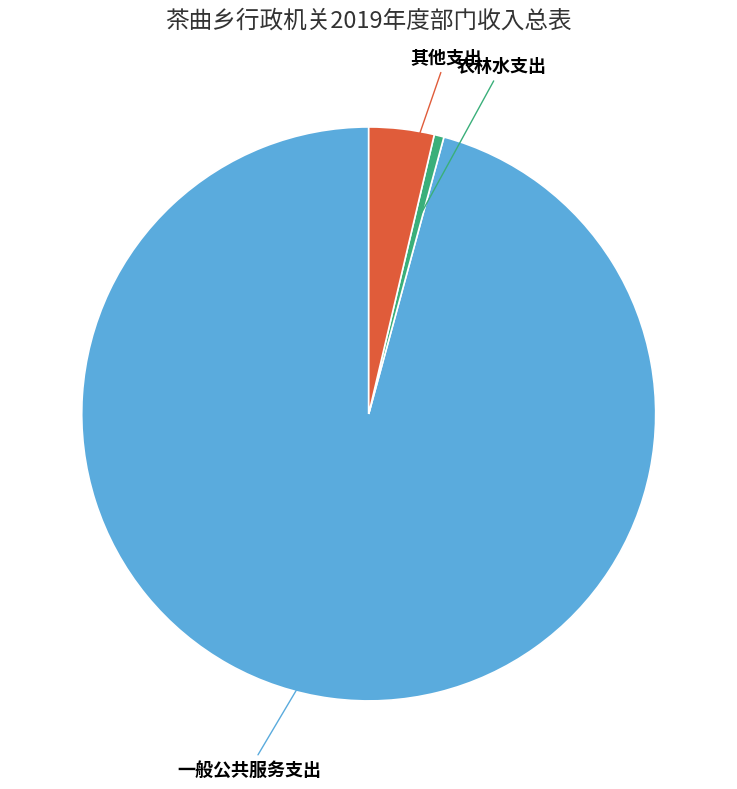

Is there any slice that represents more than half of the pie?

Yes